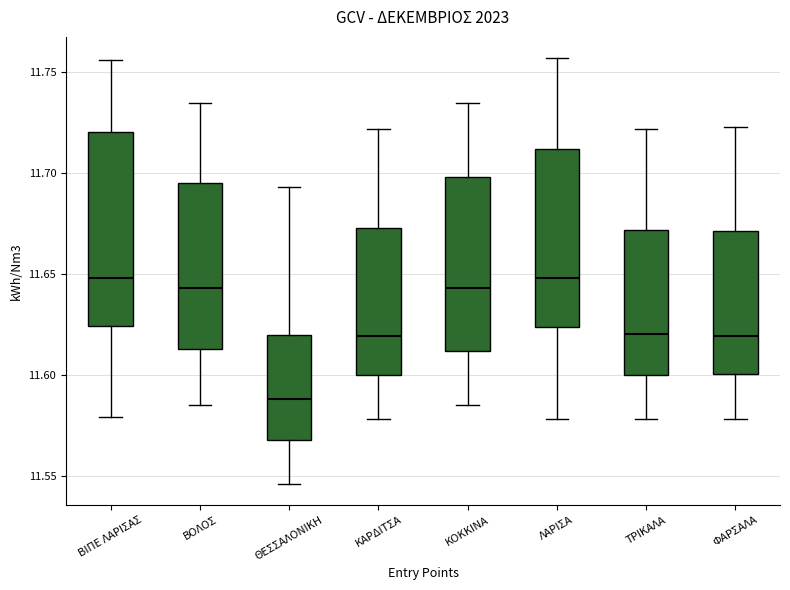

Where does the lower whisker of the box for ΚΑΡΔΙΤΣΑ end on the y-axis? The values are not printed on the chart, so give them approximately, as read against the axis.

11.580